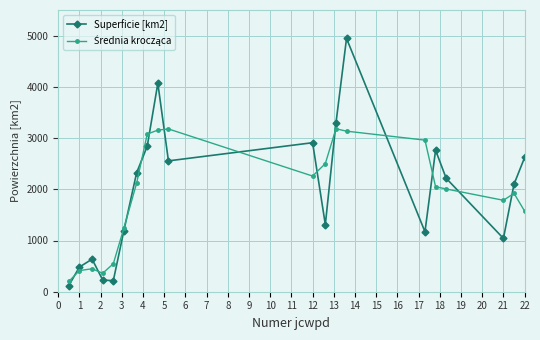

Which series has the largest range (max minus min)?

Superficie [km2]